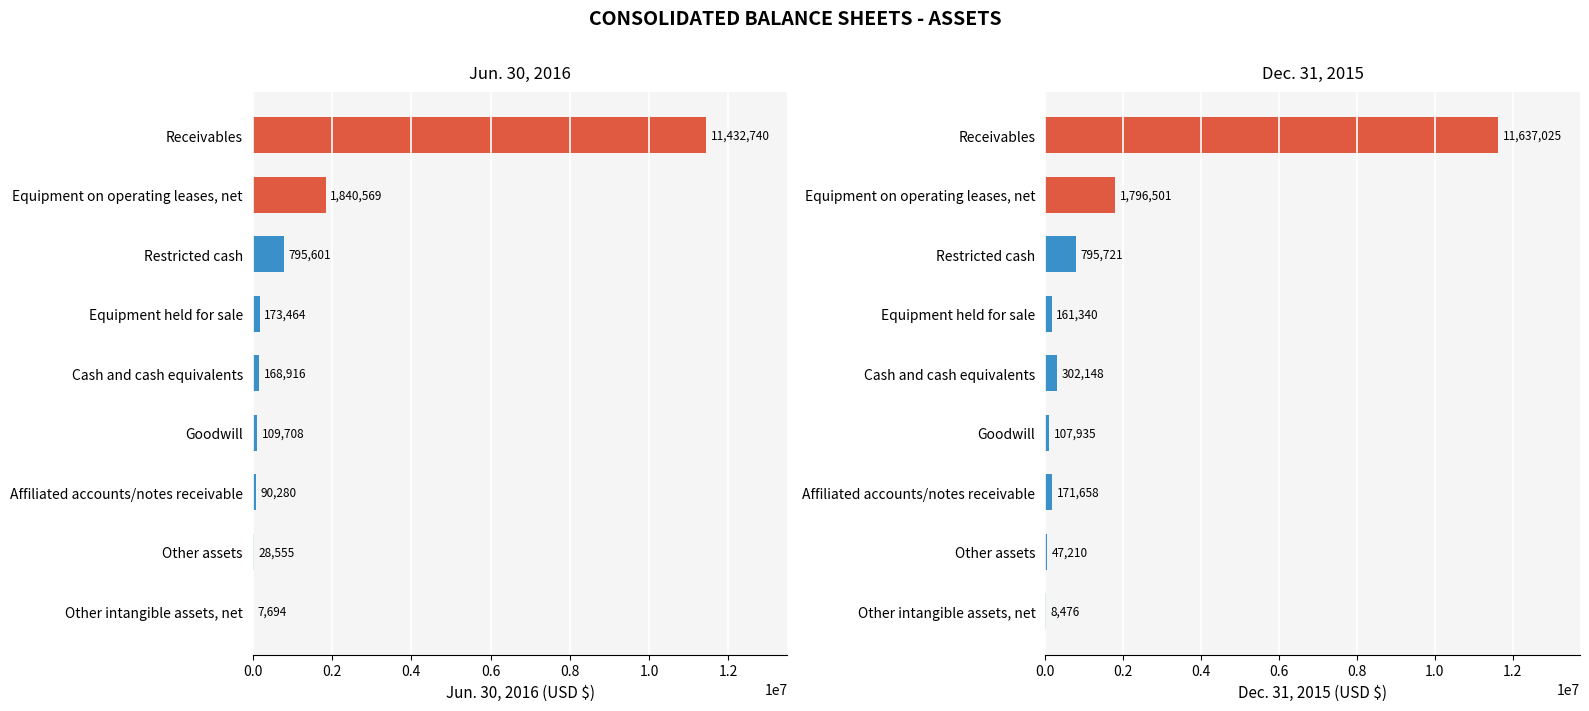

Does the chart contain stacked bars?

No